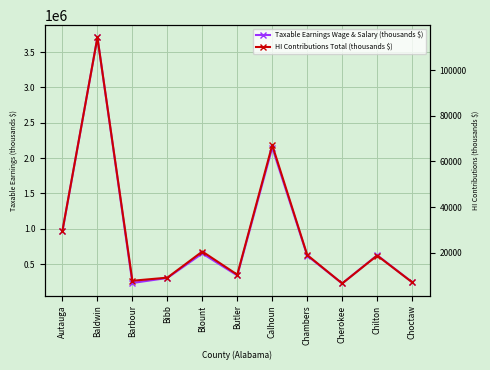

Where is the first local maximum for Taxable Earnings Wage & Salary (thousands $)?

Baldwin